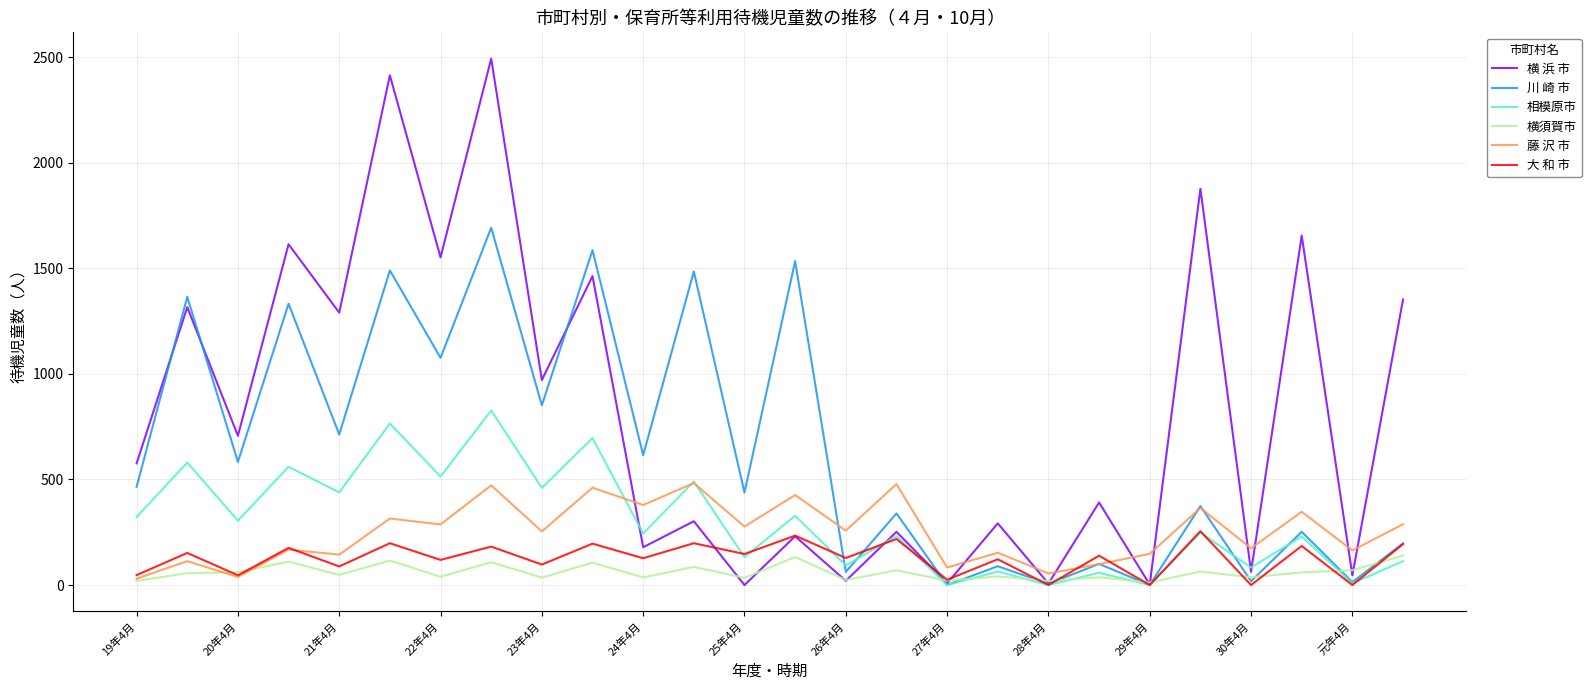

True or false: 川 崎 市 has more than 2 interior local peaks.

True